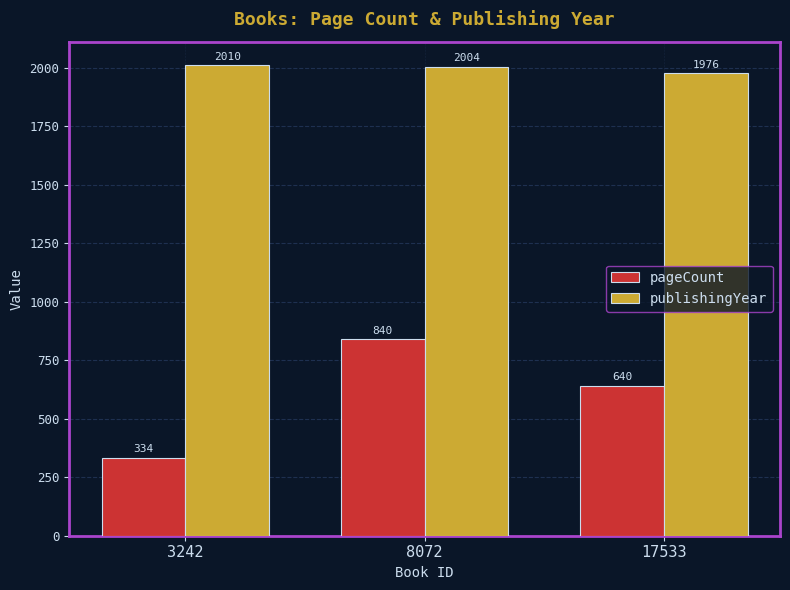

How many categories are shown in the chart?

3